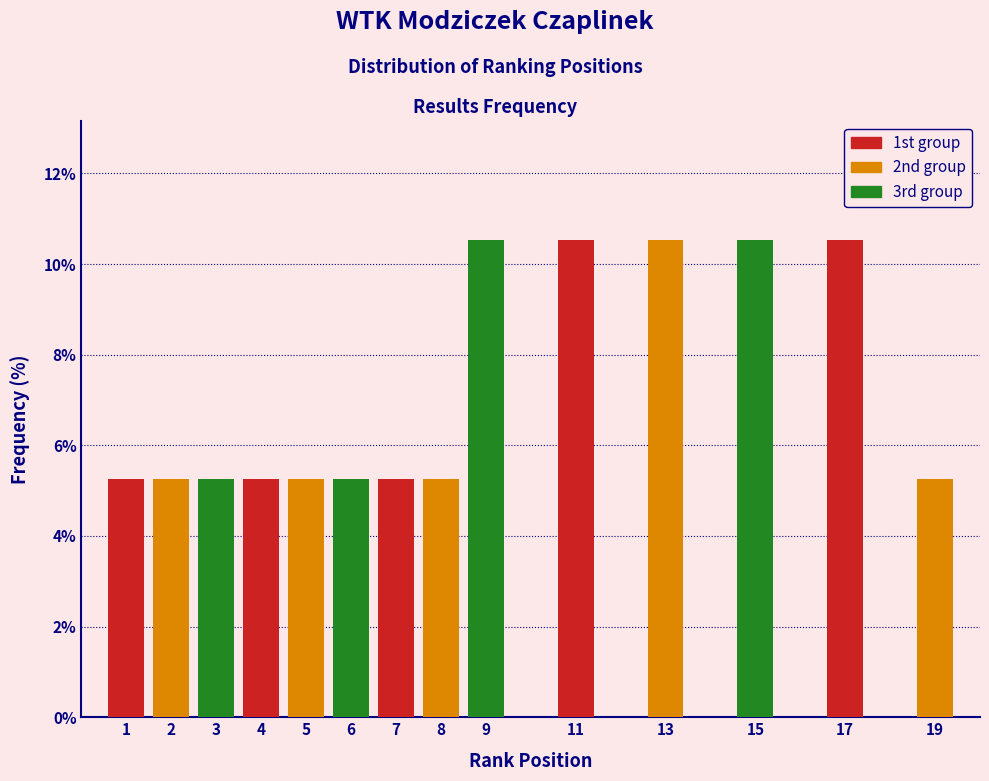

Reading left to right, transcribe all the data shown in this chart.

5.3	5.3	5.3	5.3	5.3	5.3	5.3	5.3	10.5	10.5	10.5	10.5	10.5	5.3